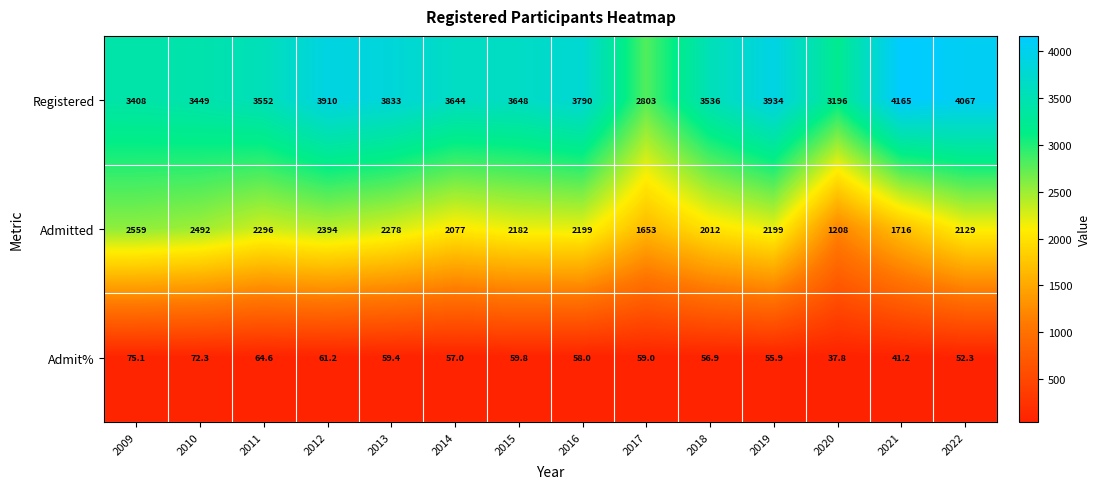

What is the spread (max minus min) of values at 2011?

3487.4